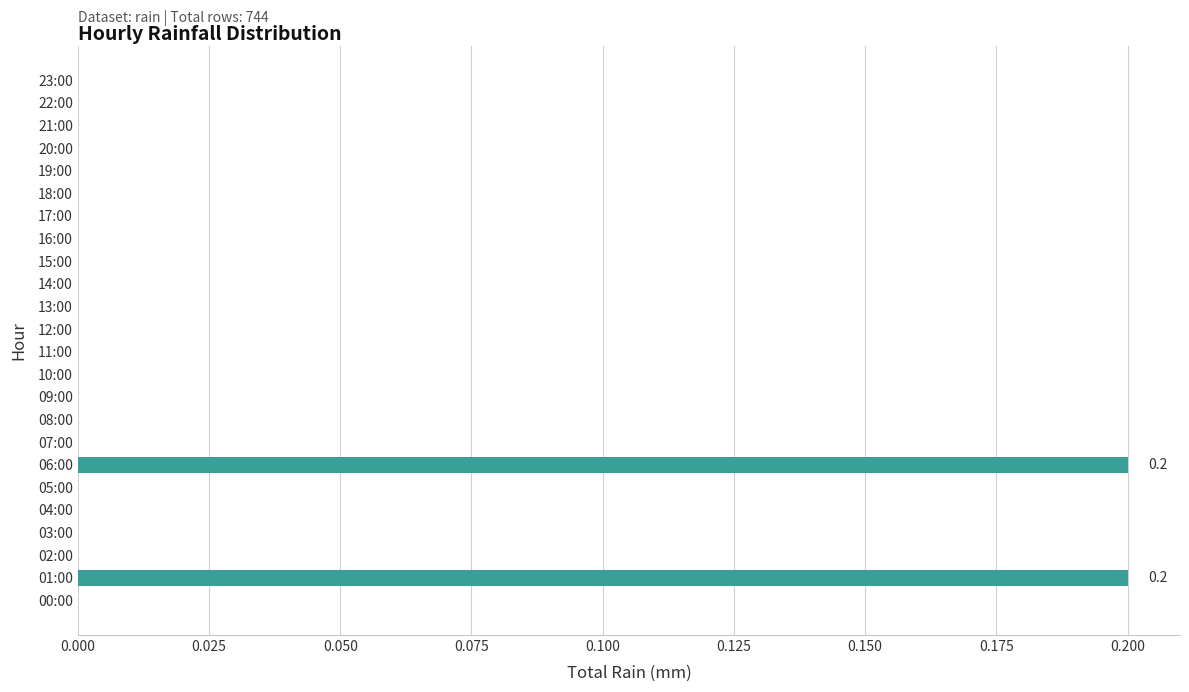

Count the number of categories in the chart.

24